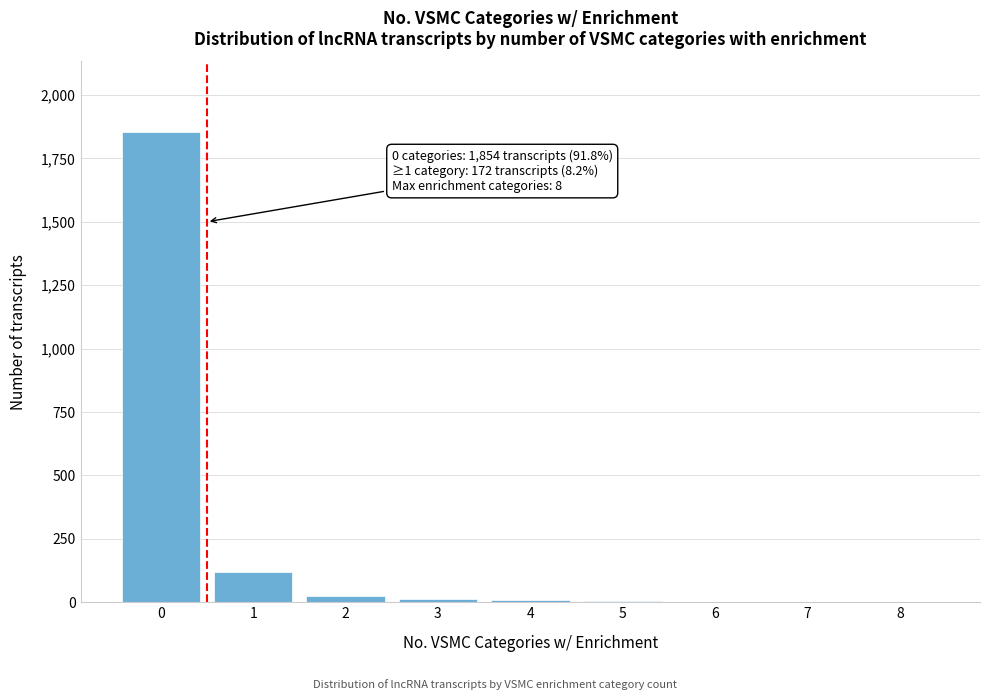

What is the sum of all values?

2026